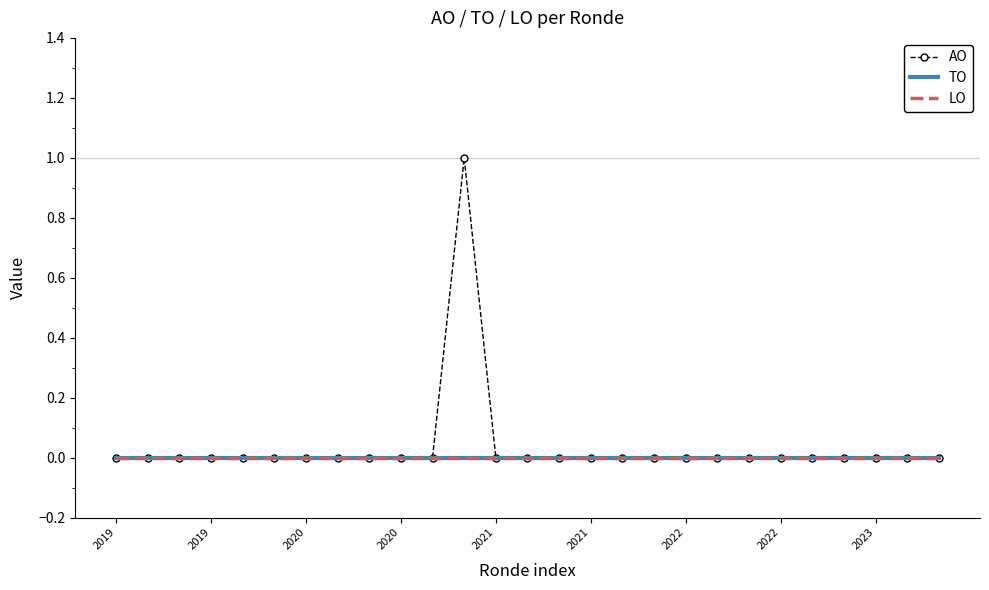

Reading right to left, list all the values displayed in this chart.

AO: 0	0	0	0	0	0	0	0	0	0	0	0	0	0	0	1	0	0	0	0	0	0	0	0	0	0	0
TO: 0	0	0	0	0	0	0	0	0	0	0	0	0	0	0	0	0	0	0	0	0	0	0	0	0	0	0
LO: 0	0	0	0	0	0	0	0	0	0	0	0	0	0	0	0	0	0	0	0	0	0	0	0	0	0	0